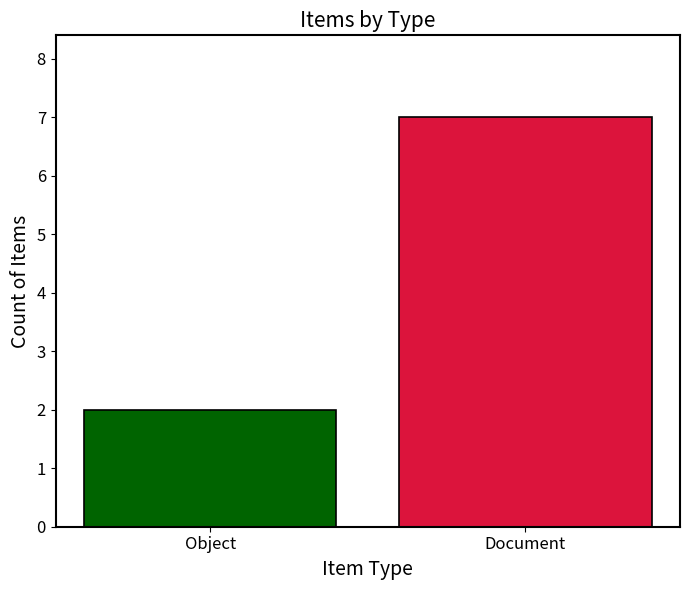

What is the maximum value shown in the chart?

7